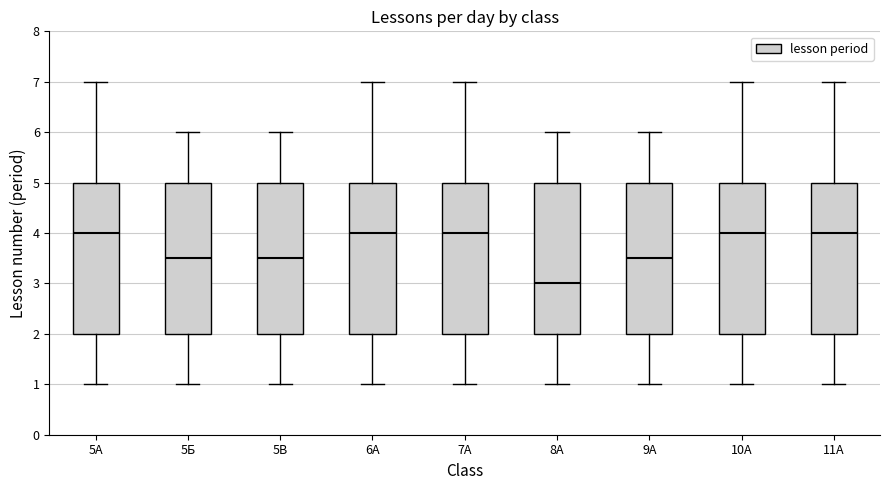

Reading left to right, read every box against the y-axis: the position of its median line, the range the box covers, and the ends of its whiskers. The values are not printed on the chart, so give them approximately, as read against the axis.

5А: median 4.0, box 2.0 to 5.0, whiskers 1.0 to 7.0
5Б: median 3.5, box 2.0 to 5.0, whiskers 1.0 to 6.0
5В: median 3.5, box 2.0 to 5.0, whiskers 1.0 to 6.0
6А: median 4.0, box 2.0 to 5.0, whiskers 1.0 to 7.0
7А: median 4.0, box 2.0 to 5.0, whiskers 1.0 to 7.0
8А: median 3.0, box 2.0 to 5.0, whiskers 1.0 to 6.0
9А: median 3.5, box 2.0 to 5.0, whiskers 1.0 to 6.0
10А: median 4.0, box 2.0 to 5.0, whiskers 1.0 to 7.0
11А: median 4.0, box 2.0 to 5.0, whiskers 1.0 to 7.0